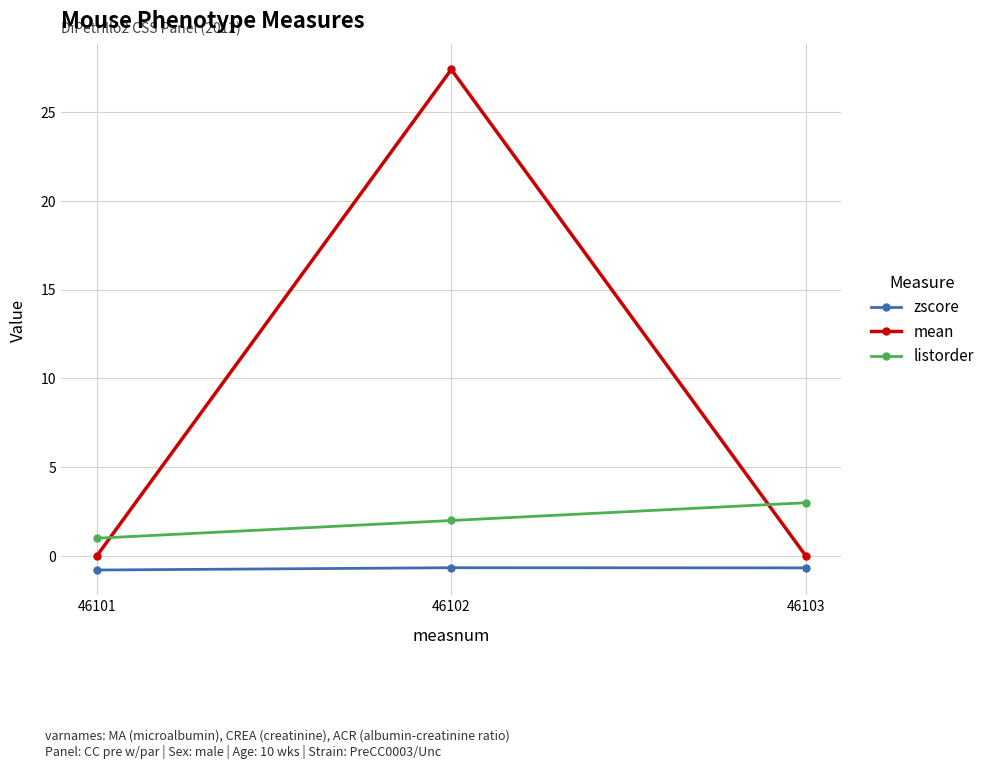

Is this an area chart (filled region under the line)?

No